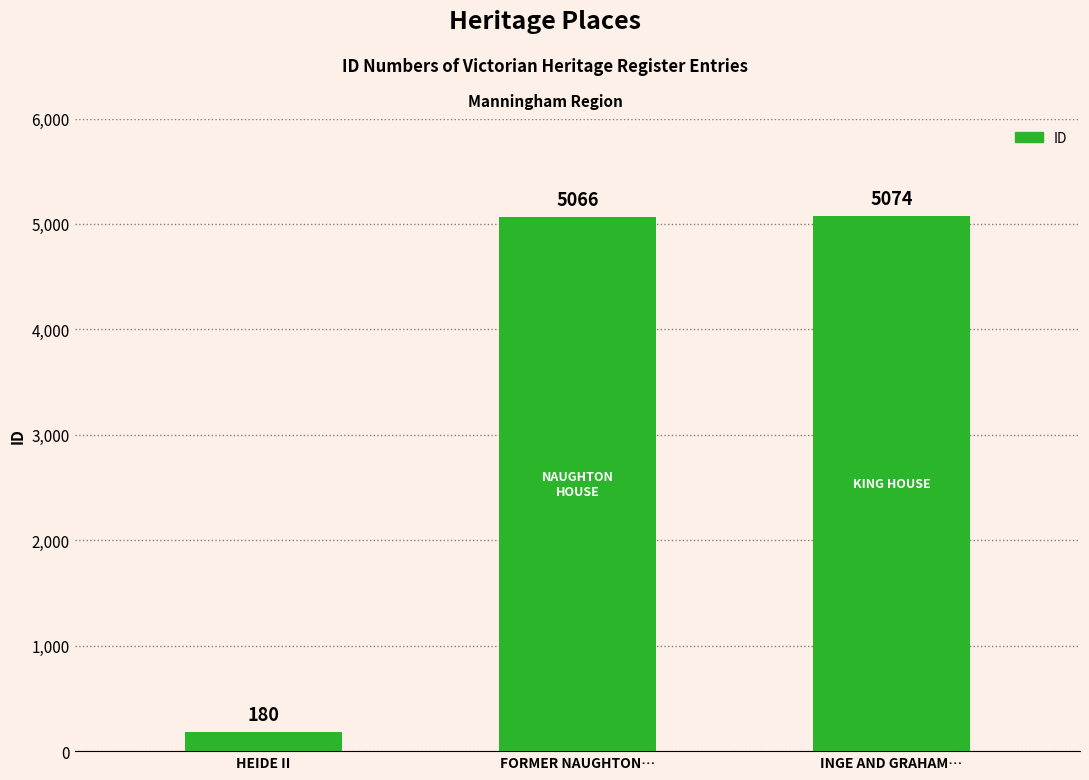

The value at HEIDE II is 180. True or false?

True